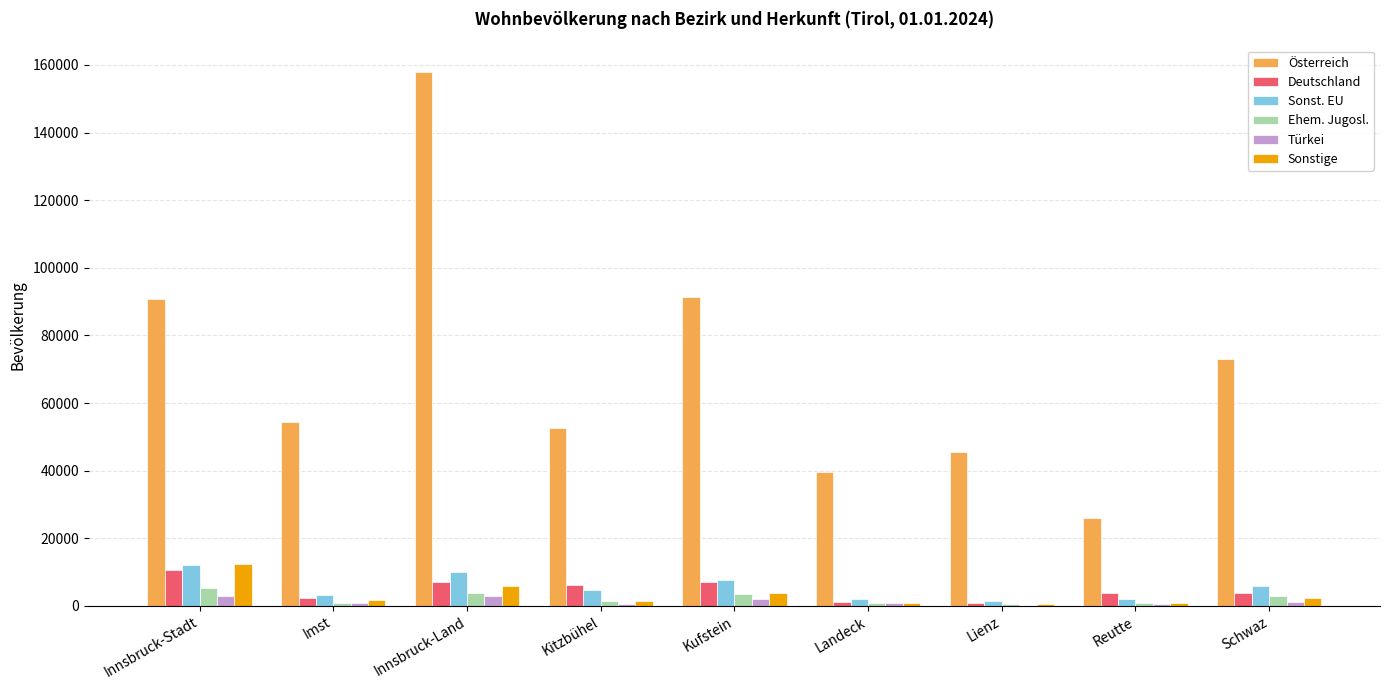

How many groups of bars are there?

9